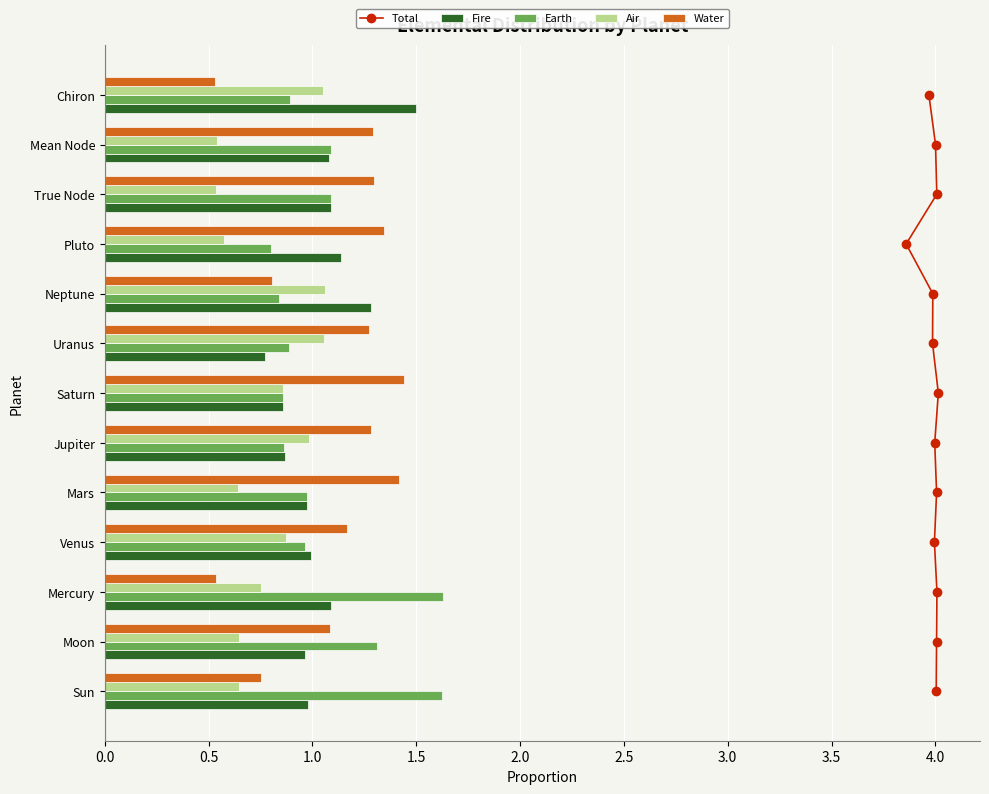

How many data points does each series have?

13